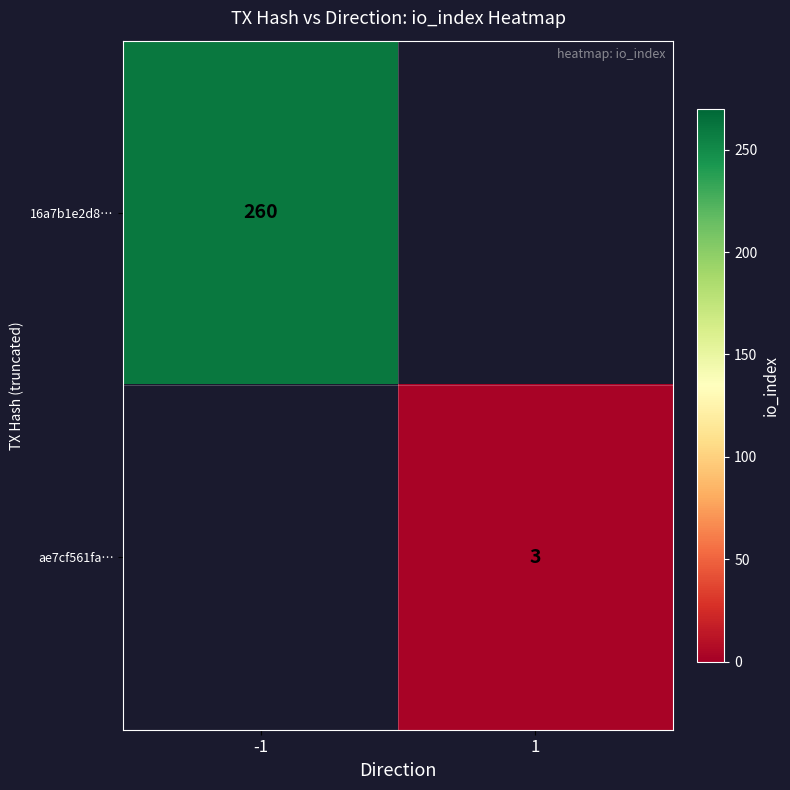

True or false: 16a7b1e2d8… has a value of 391 at -1.

False